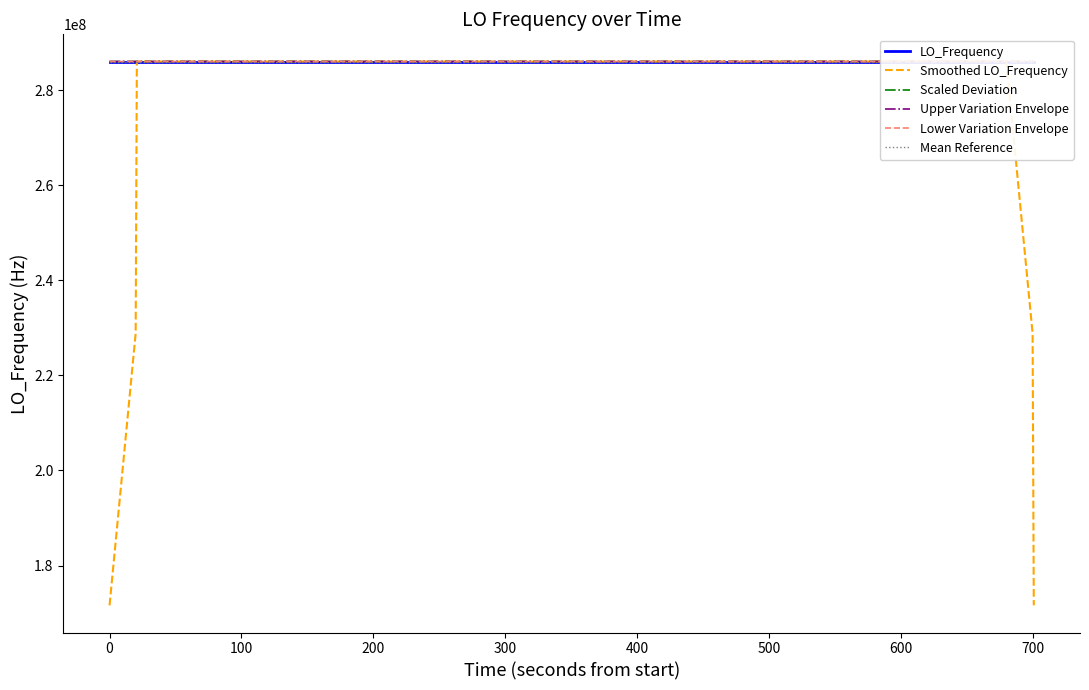

True or false: Upper Variation Envelope and Smoothed LO_Frequency cross at least once.

False